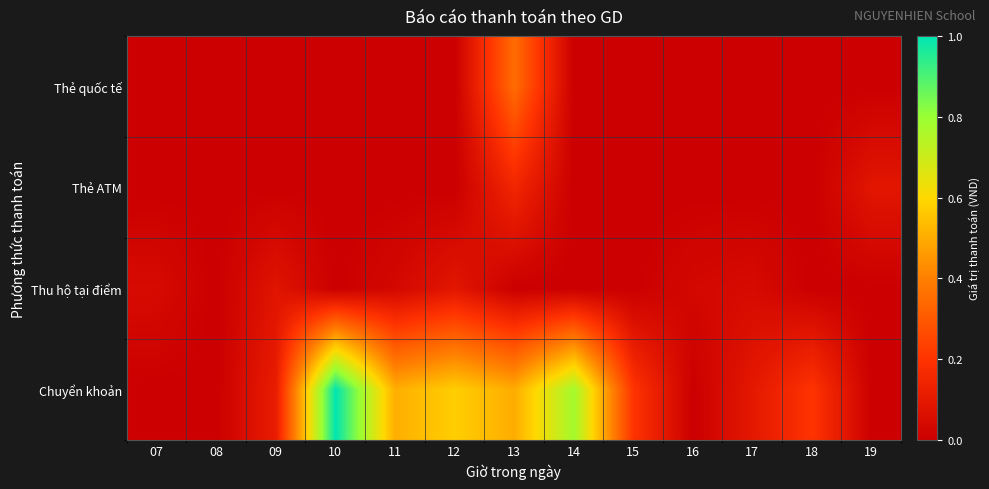

Rank the series by their maximum value, from highest to lowest.

Chuyển khoản, Thẻ quốc tế, Thẻ ATM, Thu hộ tại điểm